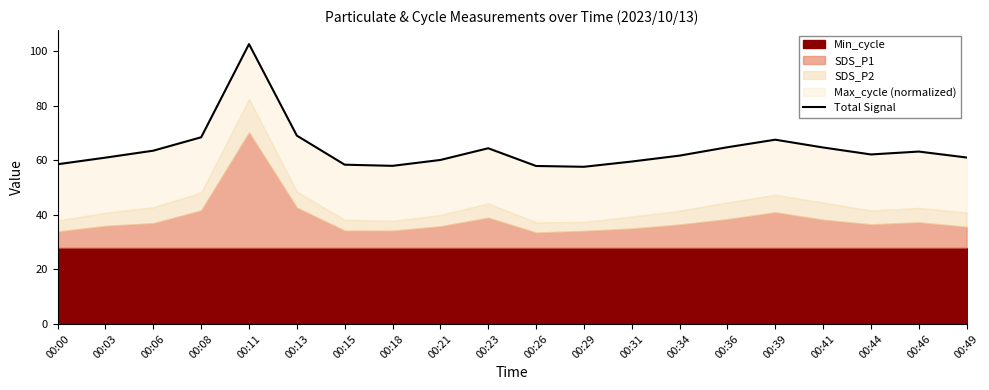

Approximately how many times larger is the value at 00:08 compared to 00:29?

1.2